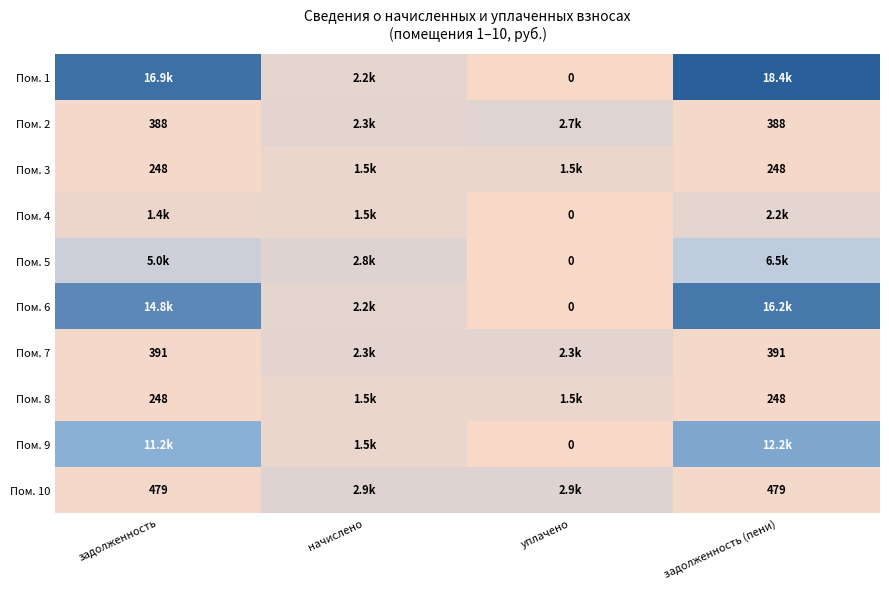

Is the value of Пом. 10 at задолженность greater than the value of Пом. 2 at задолженность?

Yes